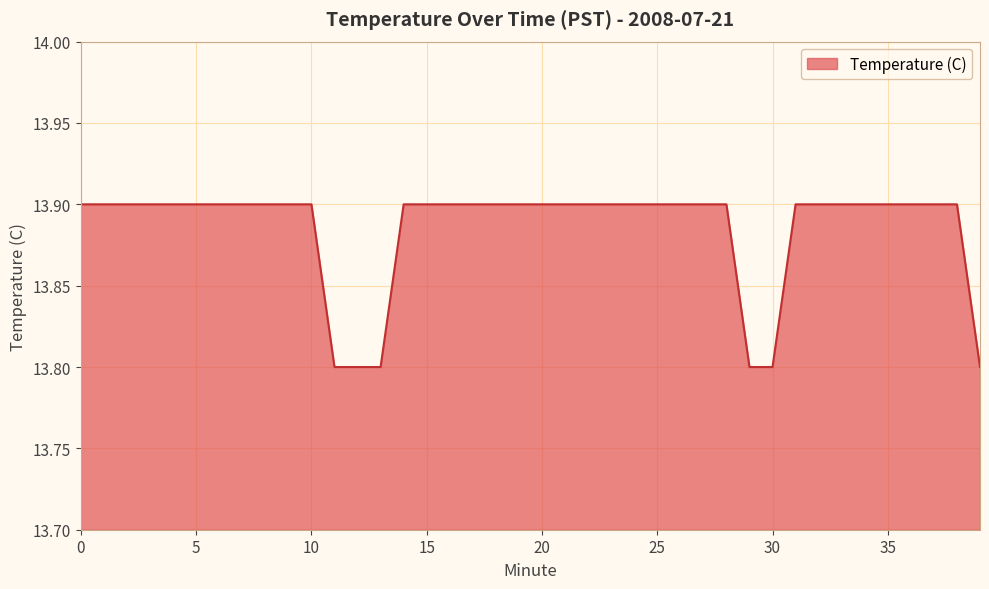

Reading right to left, what are all the values shown in this chart?

13.8	13.9	13.9	13.9	13.9	13.9	13.9	13.9	13.9	13.8	13.8	13.9	13.9	13.9	13.9	13.9	13.9	13.9	13.9	13.9	13.9	13.9	13.9	13.9	13.9	13.9	13.8	13.8	13.8	13.9	13.9	13.9	13.9	13.9	13.9	13.9	13.9	13.9	13.9	13.9